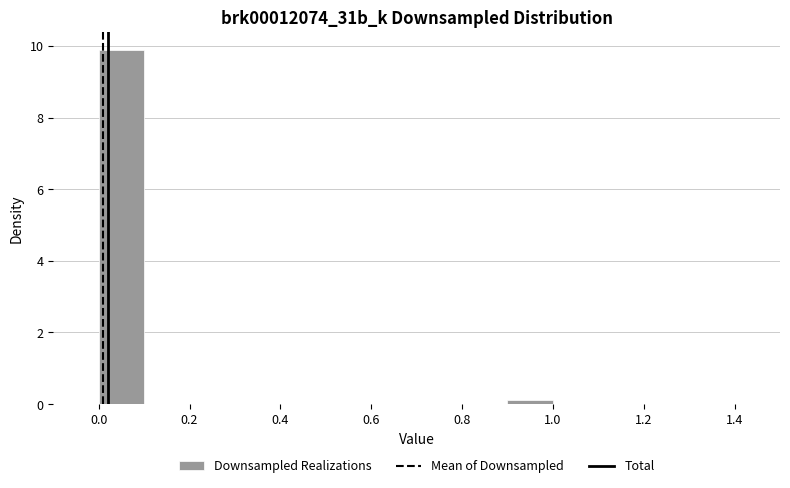

Reading left to right, list every bar in this chart as the range it spans on the x-axis followed by its height. The values are not printed on the chart, so give them approximately, as read against the axis.

0.0 to 0.1: 9.8
0.1 to 0.2: 0
0.2 to 0.3: 0
0.3 to 0.4: 0
0.4 to 0.5: 0
0.5 to 0.6: 0
0.6 to 0.7: 0
0.7 to 0.8: 0
0.8 to 0.9: 0
0.9 to 1.0: under 0.2